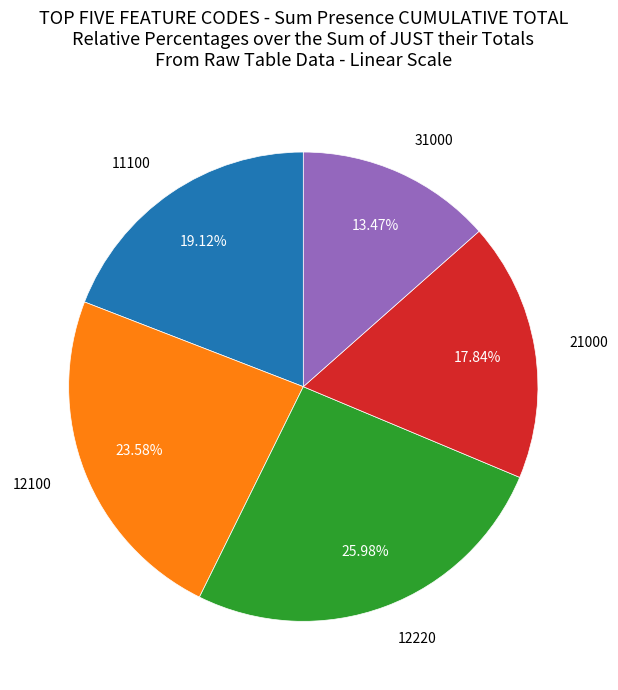

Is there a majority slice in this chart?

No